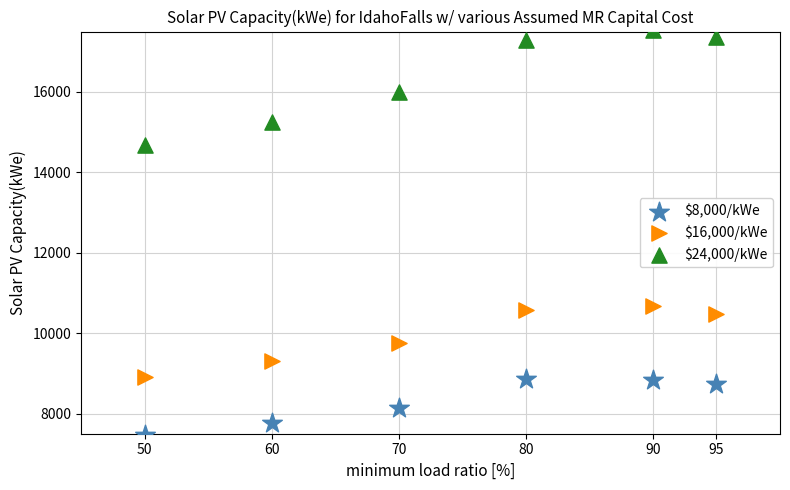

Which series has the largest Y range (max minus min)?

$24,000/kWe